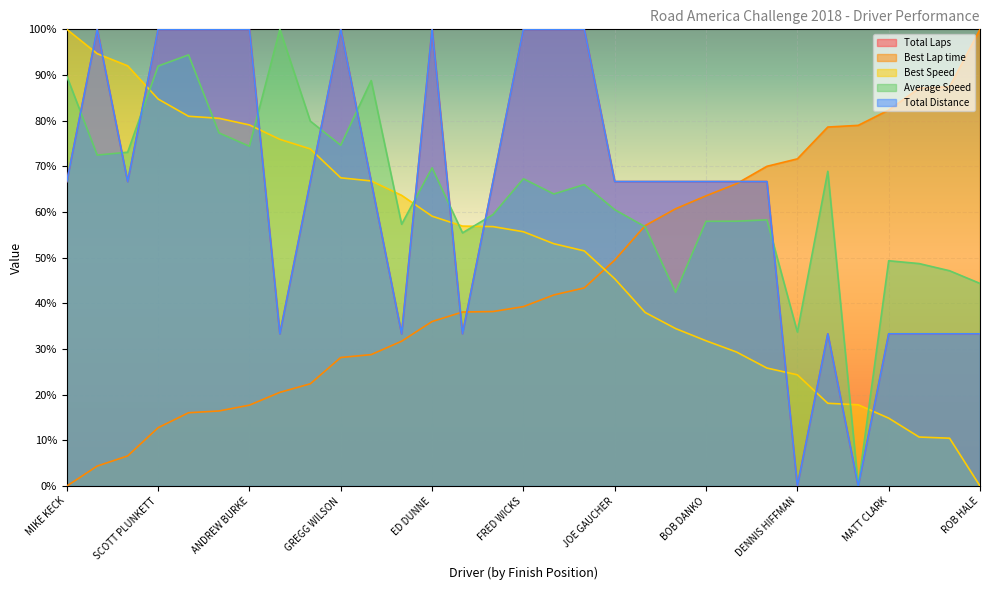

How many values in the Total Laps series exceed 66?

21